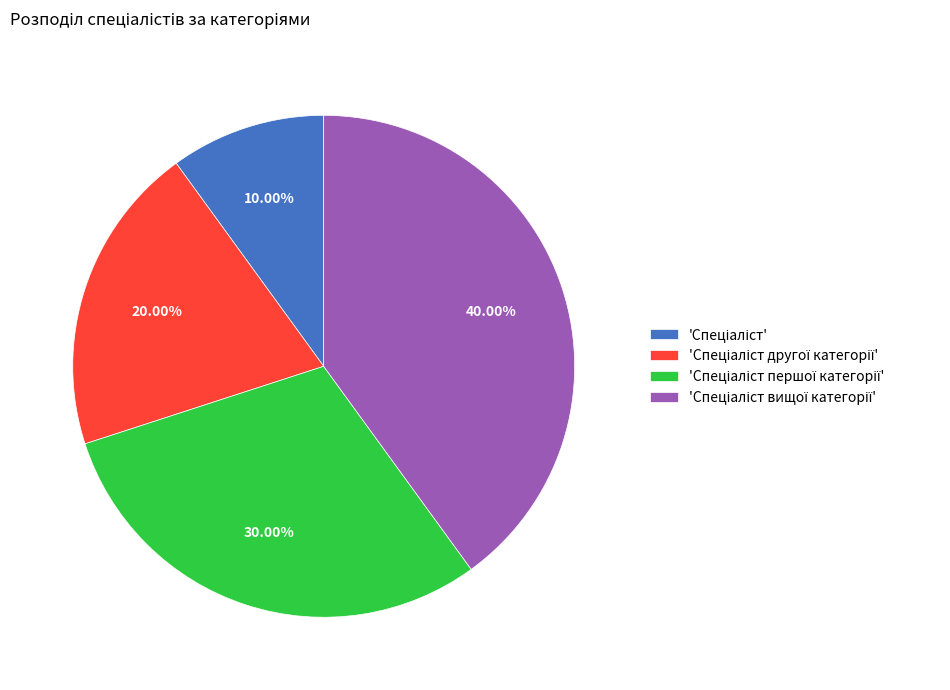

Is there a majority slice in this chart?

No